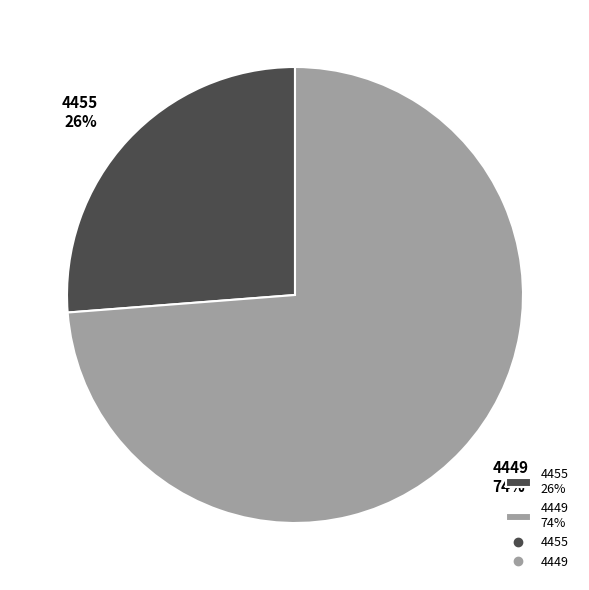

To the nearest percent, what is the average slice percentage?

50%